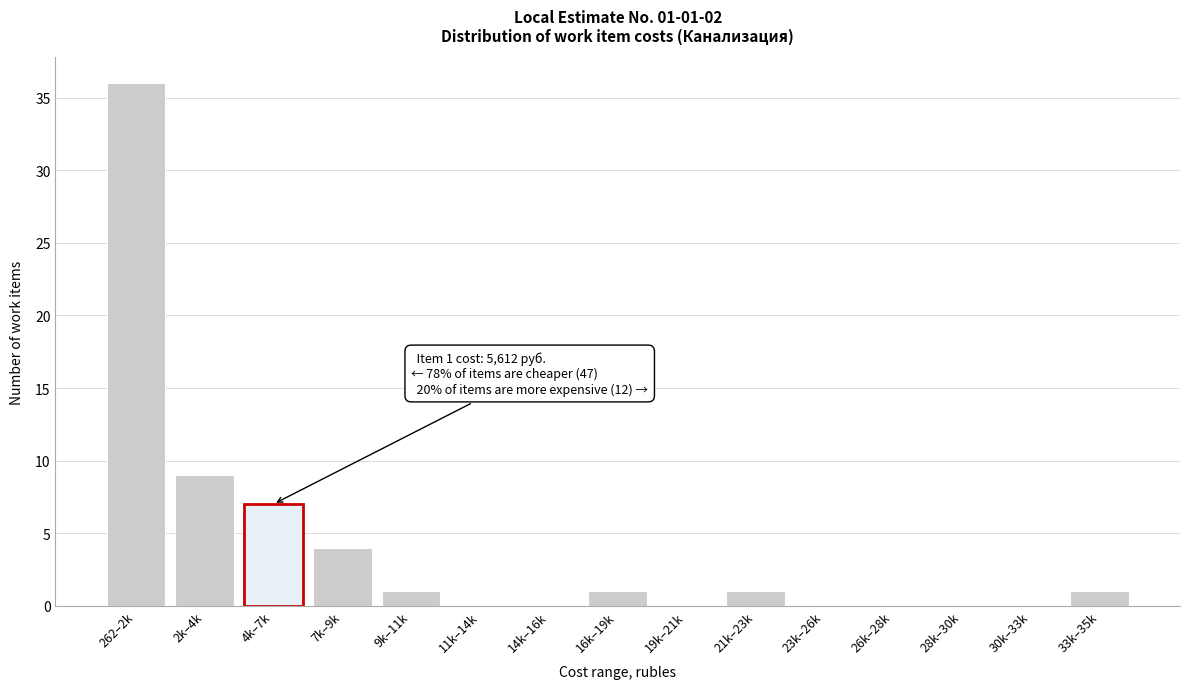

Reading left to right, list all the values displayed in this chart.

262–2k=36	2k–4k=9	4k–7k=7	7k–9k=4	9k–11k=1	11k–14k=0	14k–16k=0	16k–19k=1	19k–21k=0	21k–23k=1	23k–26k=0	26k–28k=0	28k–30k=0	30k–33k=0	33k–35k=1